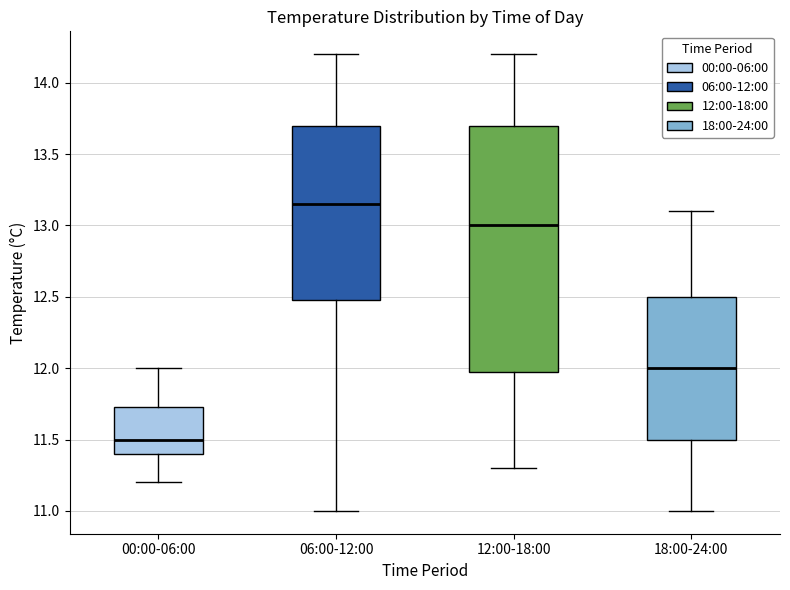

Reading left to right, read every box against the y-axis: the position of its median line, the range the box covers, and the ends of its whiskers. The values are not printed on the chart, so give them approximately, as read against the axis.

00:00-06:00: median 11.50, box 11.40 to 11.75, whiskers 11.20 to 12.00
06:00-12:00: median 13.15, box 12.50 to 13.70, whiskers 11.00 to 14.20
12:00-18:00: median 13.00, box 12.00 to 13.70, whiskers 11.30 to 14.20
18:00-24:00: median 12.00, box 11.50 to 12.50, whiskers 11.00 to 13.10